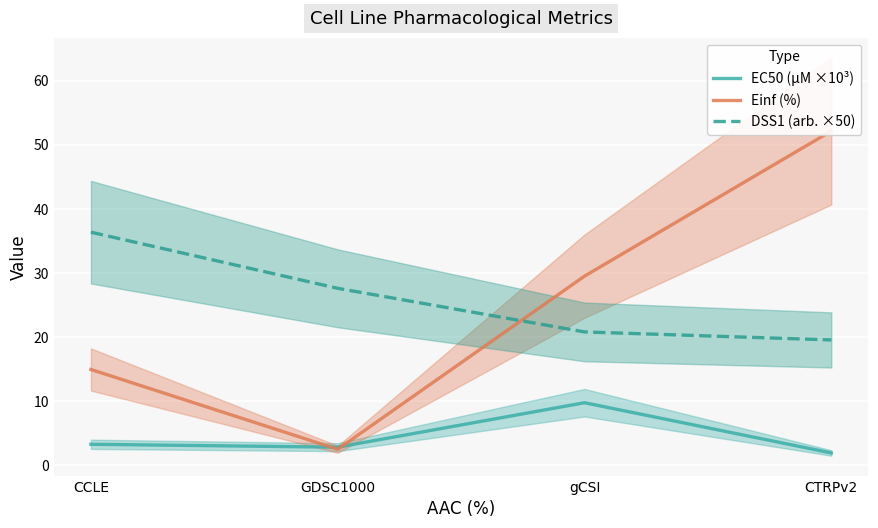

How many interior local valleys does the EC50 (µM ×10³) series have?

1